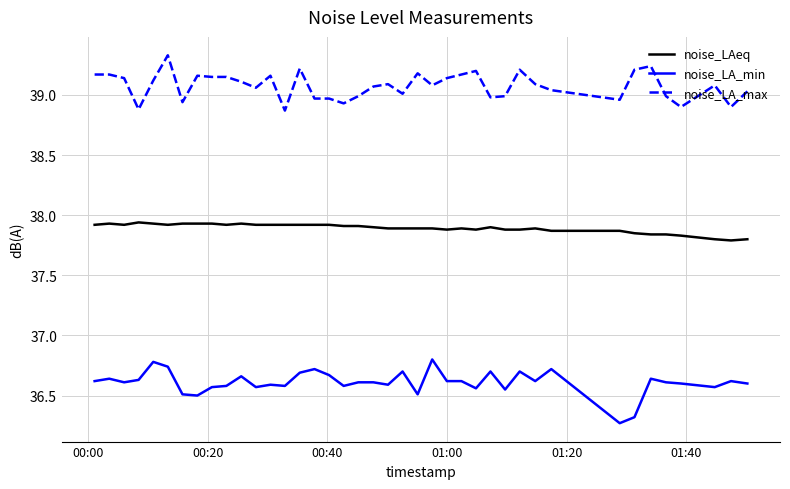

Which series has the largest total across all categories?

noise_LA_max